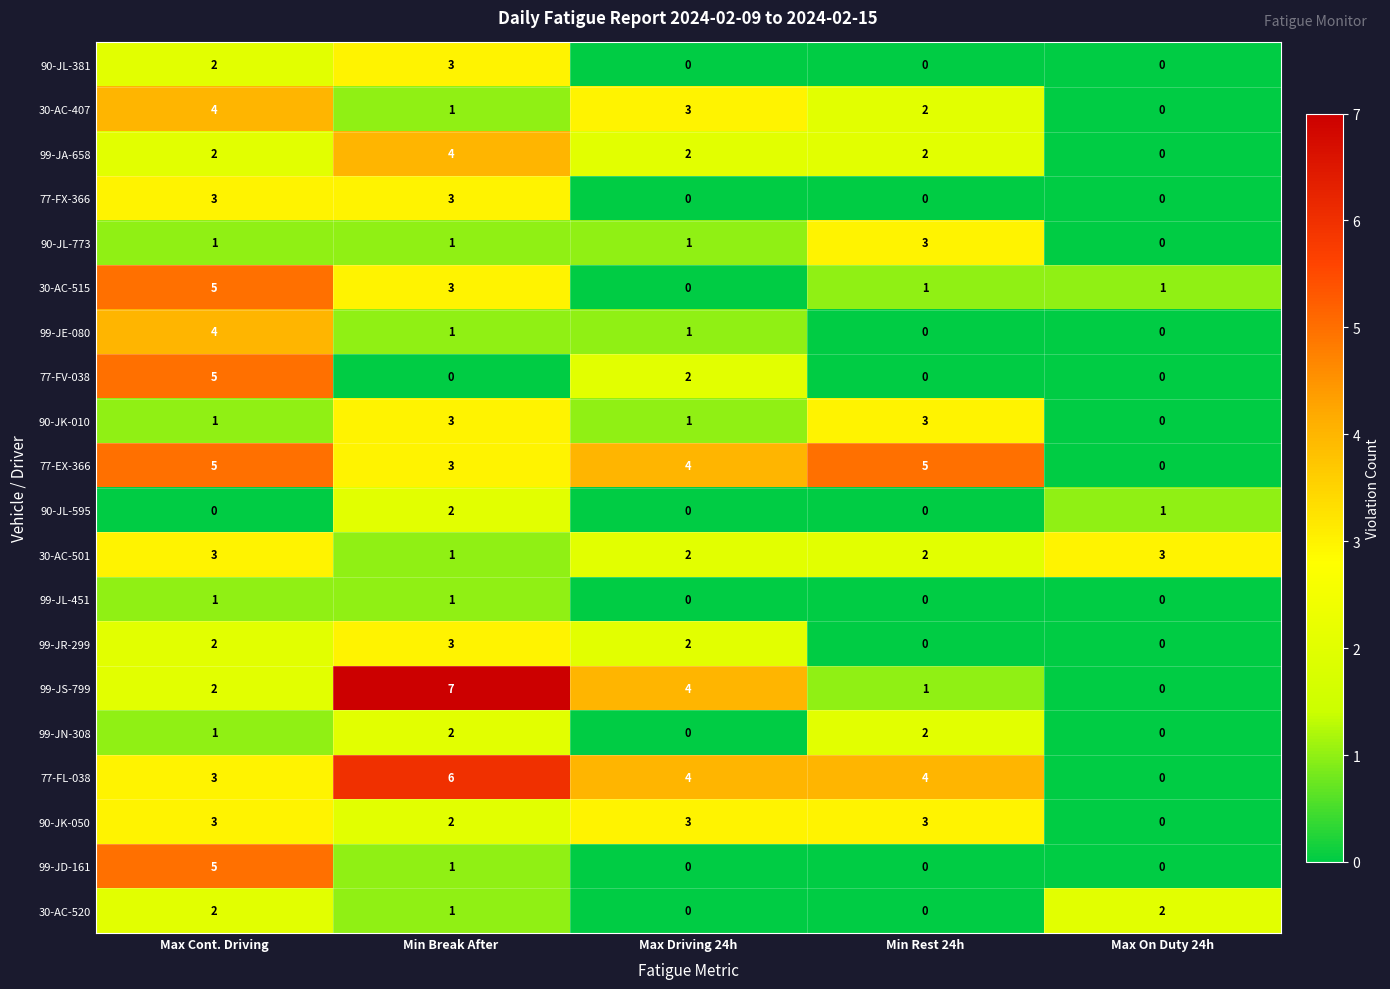

What is the sum of all 77-FX-366 values?

6